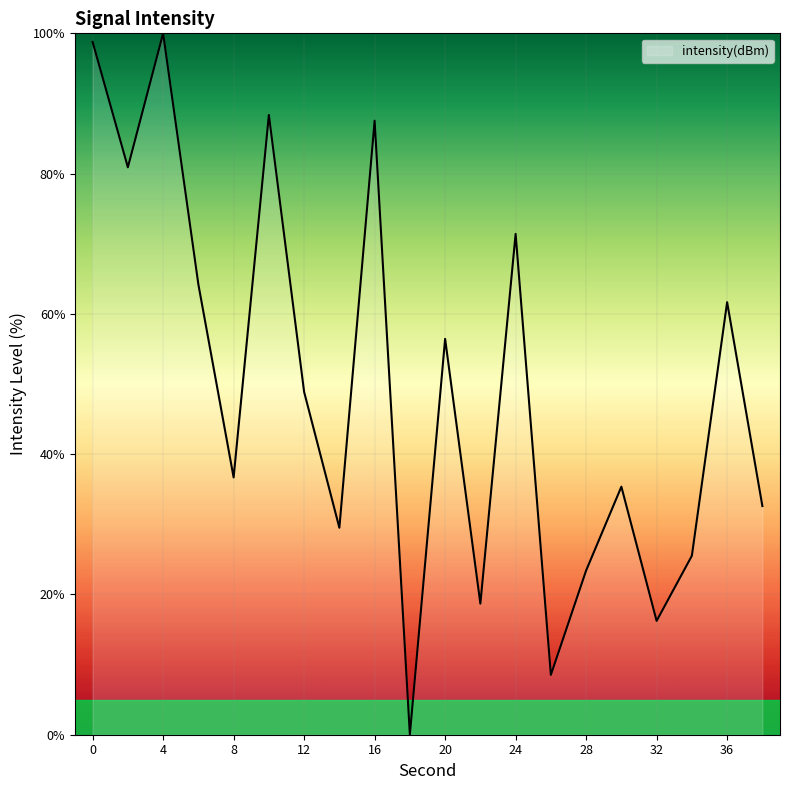

Is this an area chart (filled region under the line)?

No